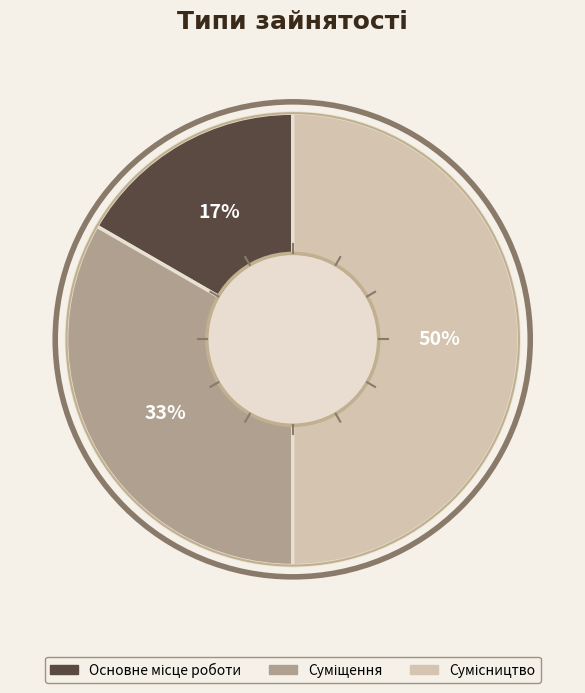

To the nearest percent, what is the average slice percentage?

33%